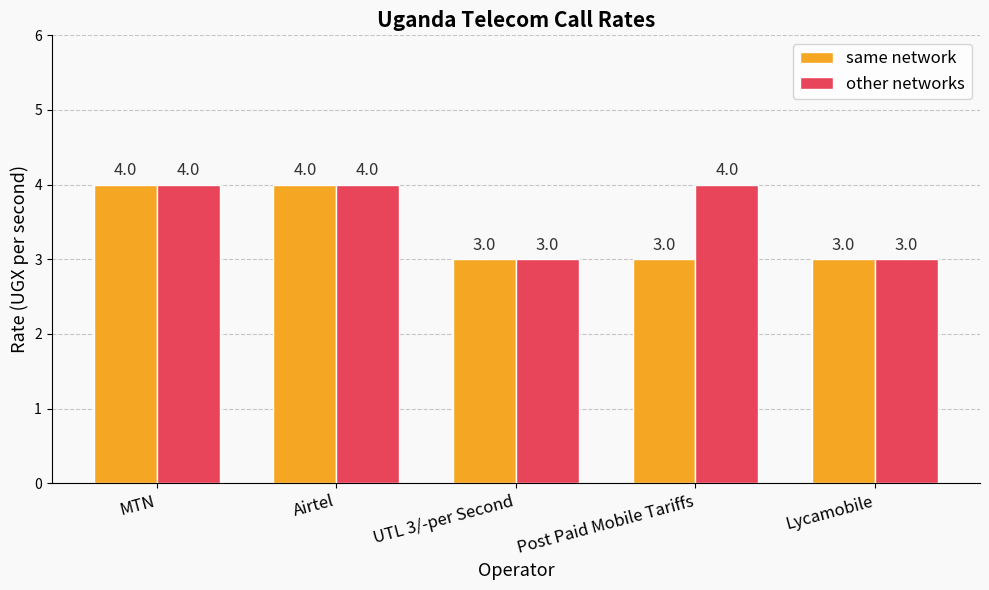

Reading left to right, list all the values displayed in this chart.

same network: MTN=4	Airtel=4	UTL 3/-per Second=3	Post Paid Mobile Tariffs=3	Lycamobile=3
other networks: MTN=4	Airtel=4	UTL 3/-per Second=3	Post Paid Mobile Tariffs=4	Lycamobile=3